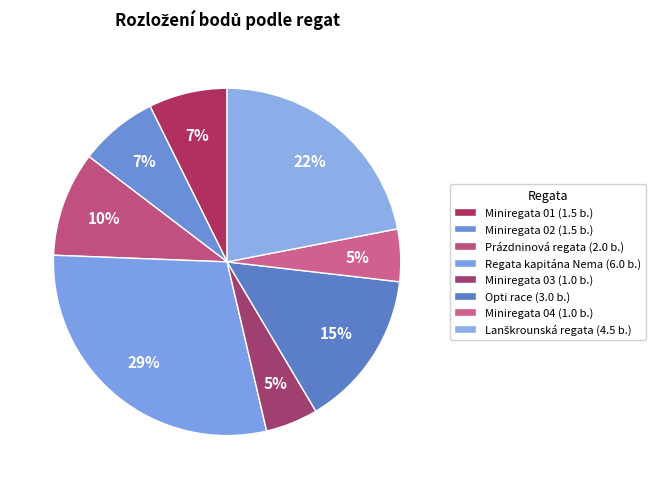

Does Miniregata 04 account for over 50% of the chart?

No